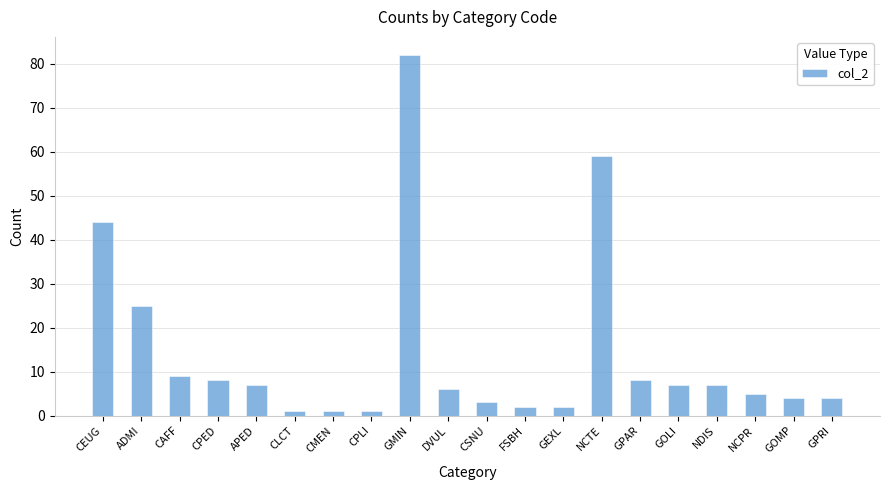

What is the maximum value shown in the chart?

82